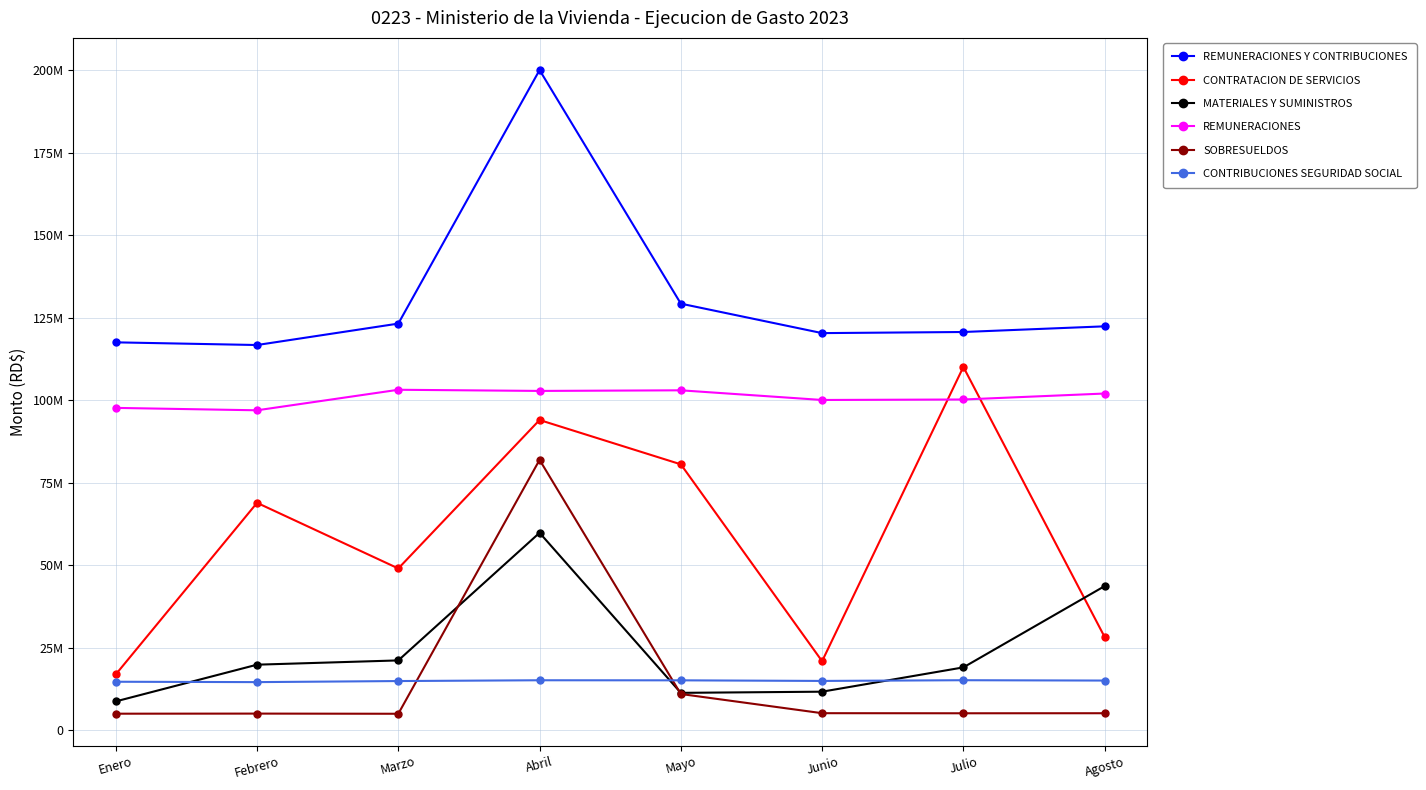

Which series has the largest total across all categories?

REMUNERACIONES Y CONTRIBUCIONES